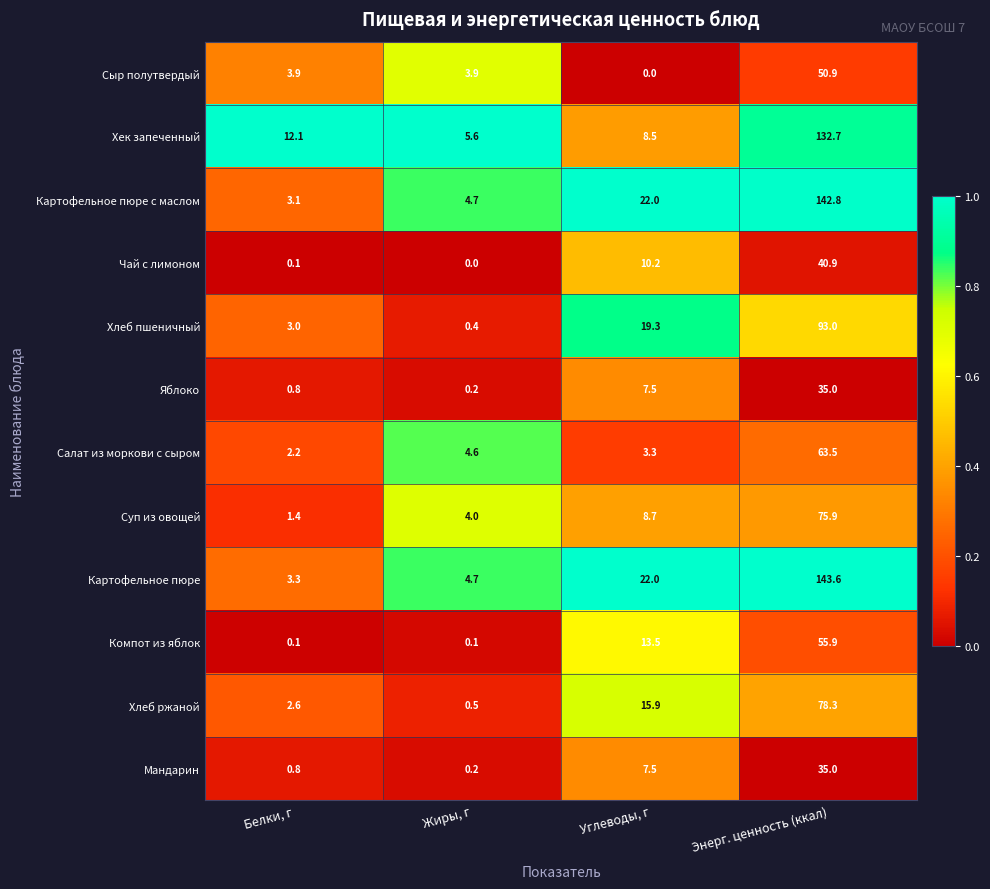

Rank the categories by Яблоко value from lowest to highest.

Жиры, г, Белки, г, Углеводы, г, Энерг. ценность (ккал)